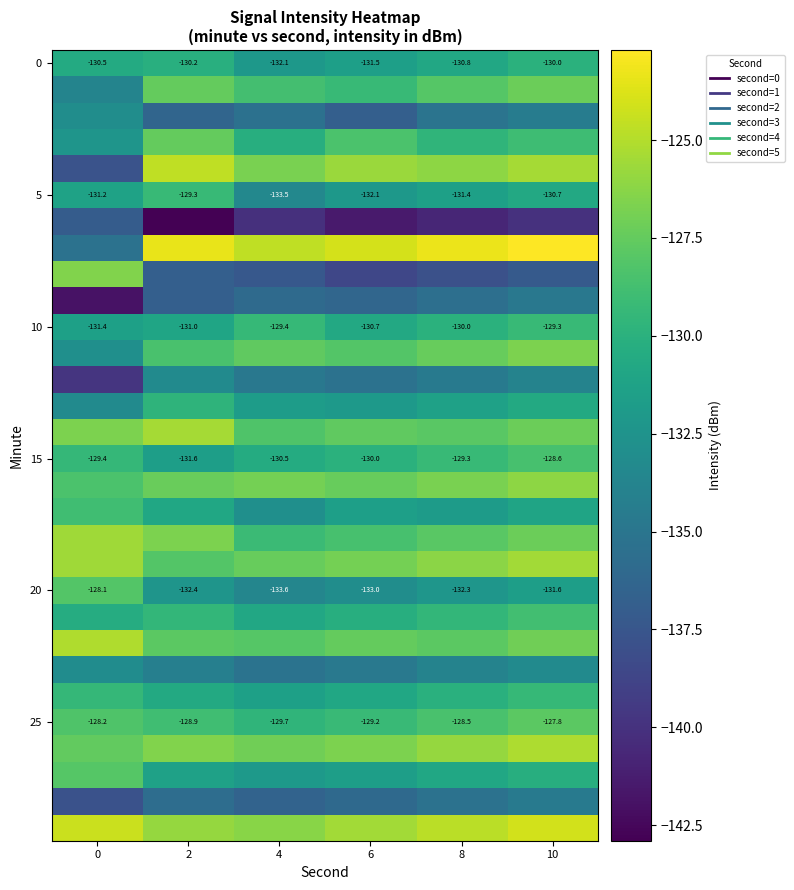

At which category does the chart reach its peak across all series?

10